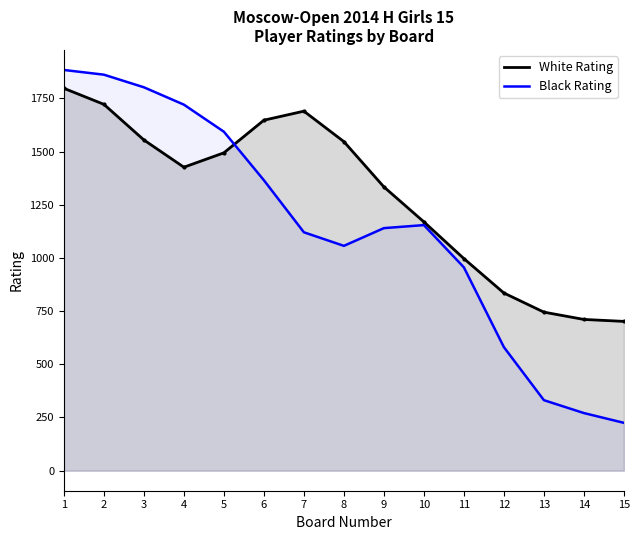

True or false: White Rating and Black Rating intersect in this chart.

True